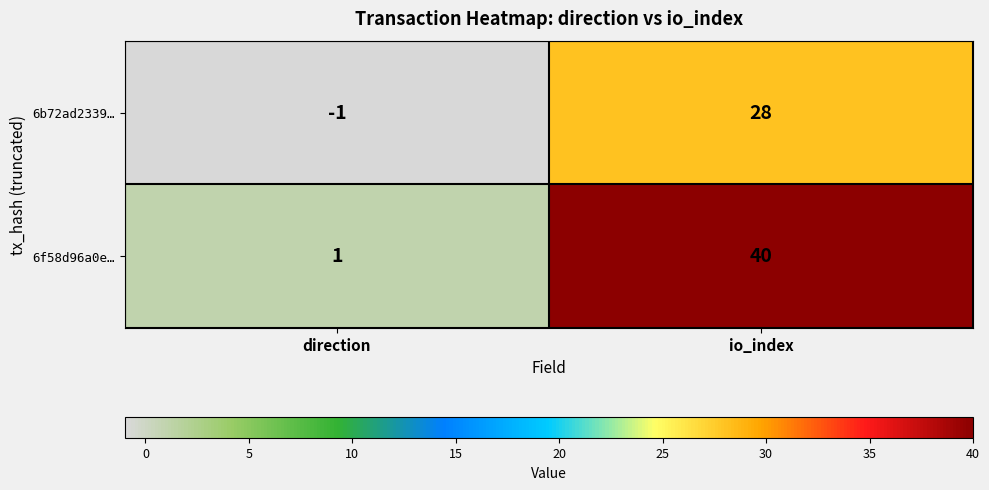

Which series has the largest range (max minus min)?

6f58d96a0e…